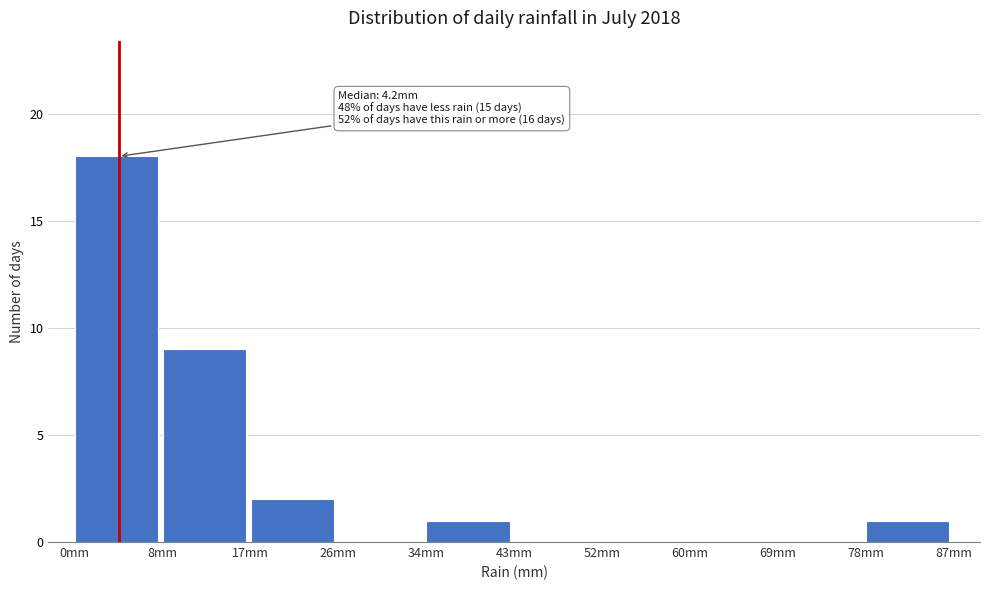

Which range on the x-axis has the tallest bar?

0.0 to 8.7